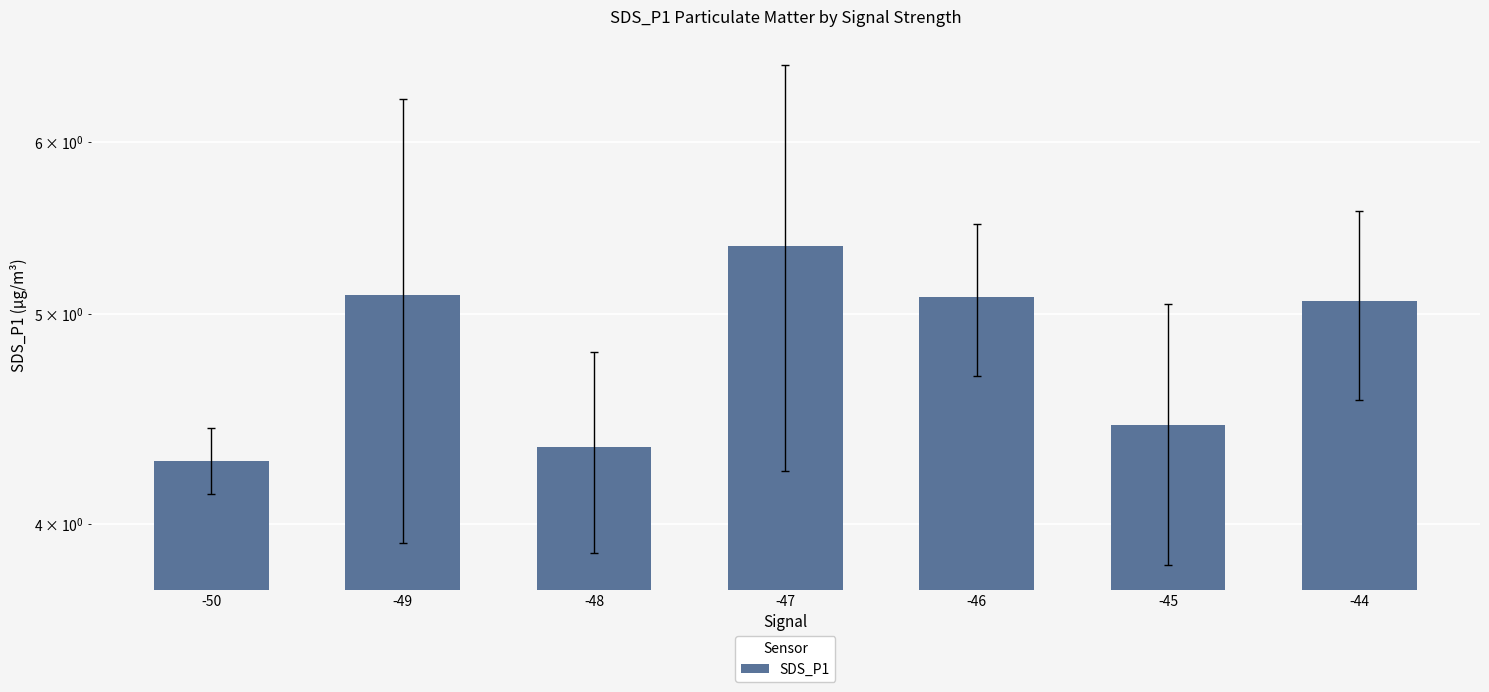

What is the approximate value at -45?

4.4